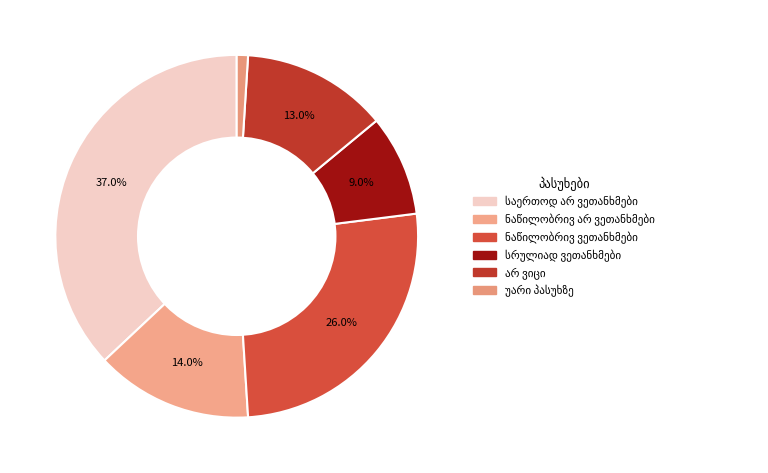

How many segments does this pie chart have?

6